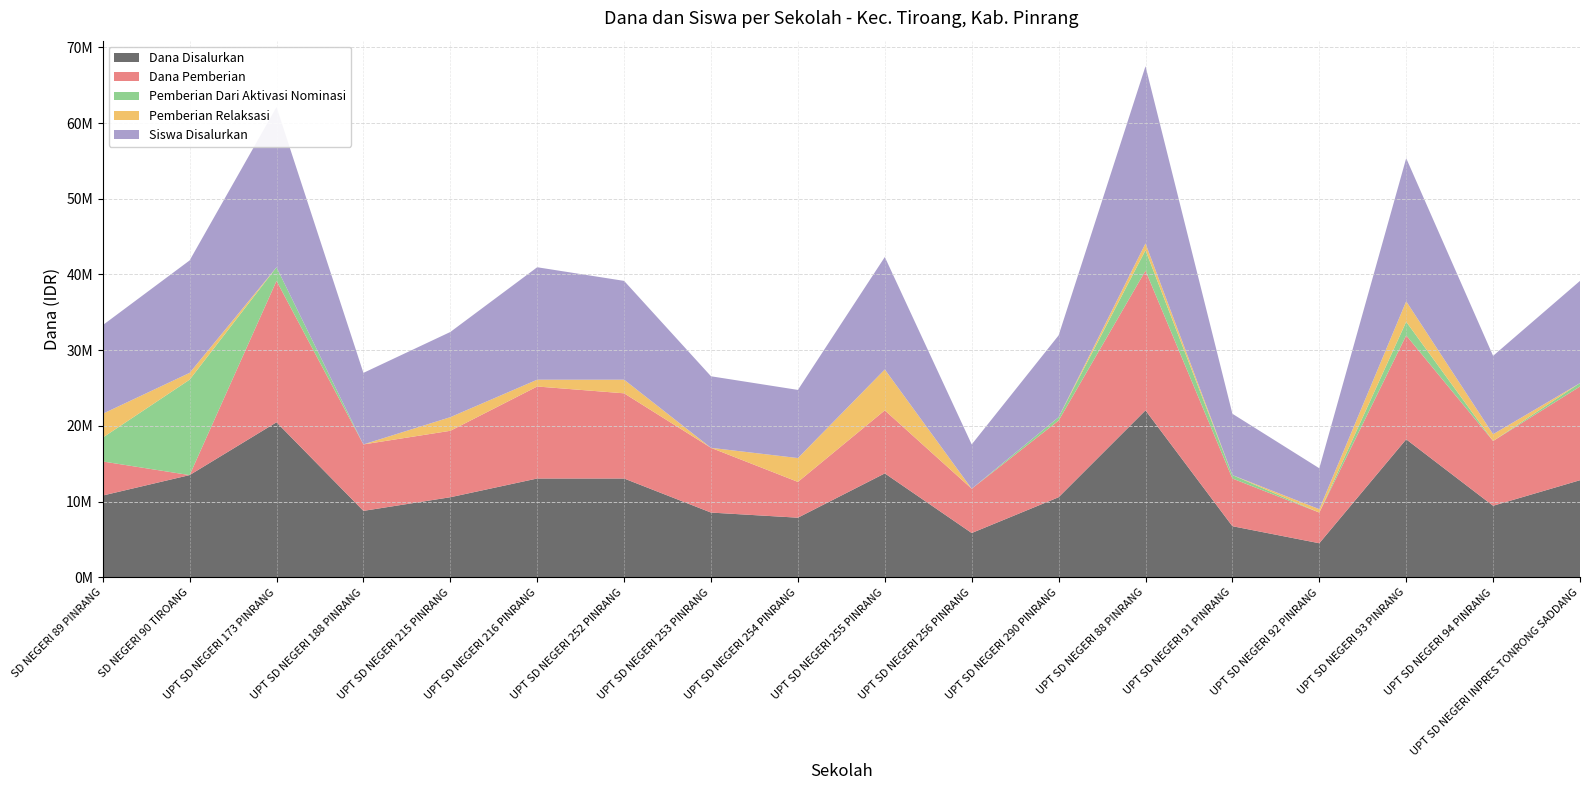

Reading left to right, extract all data points from this chart.

Dana Disalurkan: 10800000	13500000	20475000	8775000	10575000	13050000	13050000	8550000	7875000	13725000	5850000	10575000	22050000	6750000	4500000	18225000	9450000	12825000
Dana Pemberian: 4500000	0	18675000	8775000	8775000	12150000	11250000	8550000	4725000	8325000	5850000	10125000	18450000	6300000	4050000	13725000	8550000	12375000
Siswa Disalurkan: 26	33	47	21	25	33	29	21	20	33	13	24	52	18	12	42	23	30
Pemberian Relaksasi: 3150000	900000	0	0	1800000	900000	1800000	0	3150000	5400000	0	0	900000	0	450000	2700000	900000	0
Pemberian Dari Aktivasi Nominasi: 3150000	12600000	1800000	0	0	0	0	0	0	0	0	450000	2700000	450000	0	1800000	0	450000